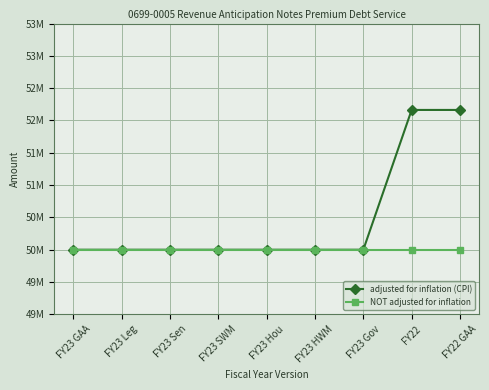

What are all the series names shown in the legend?

adjusted for inflation (CPI), NOT adjusted for inflation